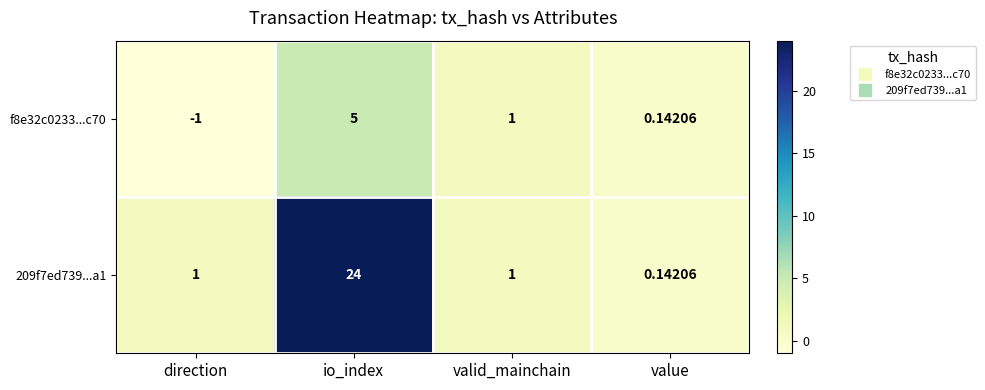

At which category does the chart reach its minimum across all series?

direction